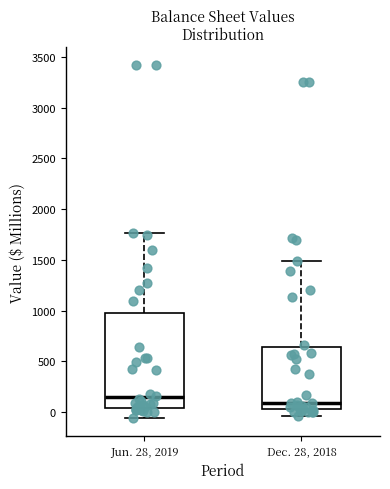

Reading left to right, read every box against the y-axis: the position of its median line, the range the box covers, and the ends of its whiskers. The values are not printed on the chart, so give them approximately, as read against the axis.

Jun. 28, 2019: median 150, box 50 to 1000, whiskers -50 to 1750
Dec. 28, 2018: median 100, box 50 to 650, whiskers -50 to 1500